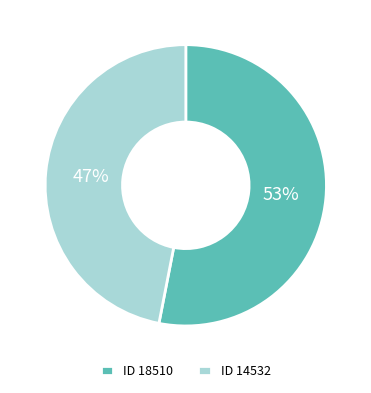

What is the largest slice in the pie chart?

ID 18510